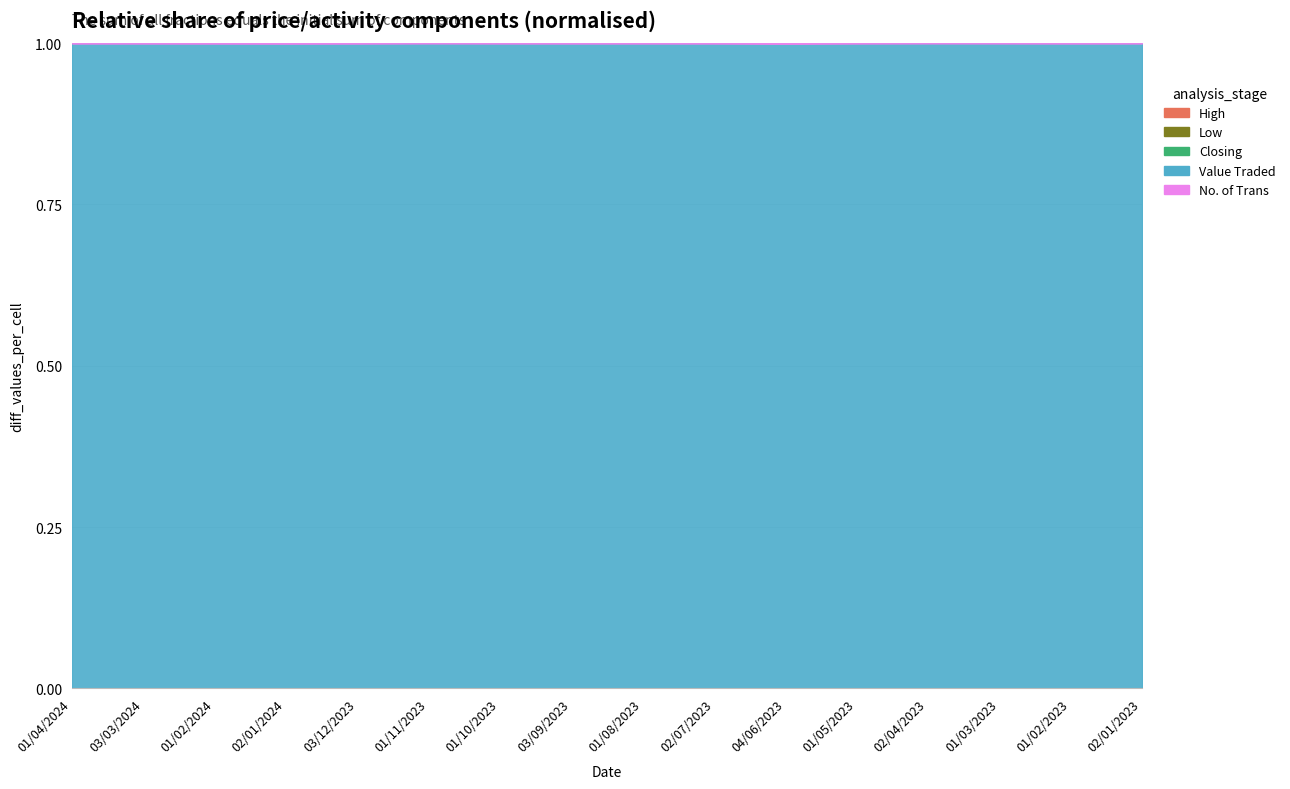

At which category does No. of Trans reach its first local peak?

01/02/2024